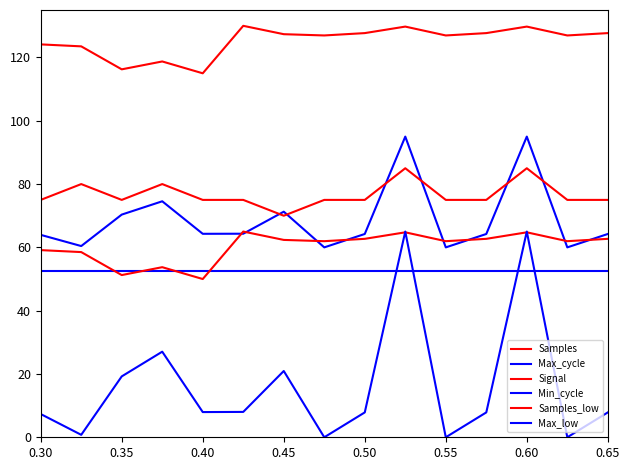

What is the lowest value of the Signal series?

70.0